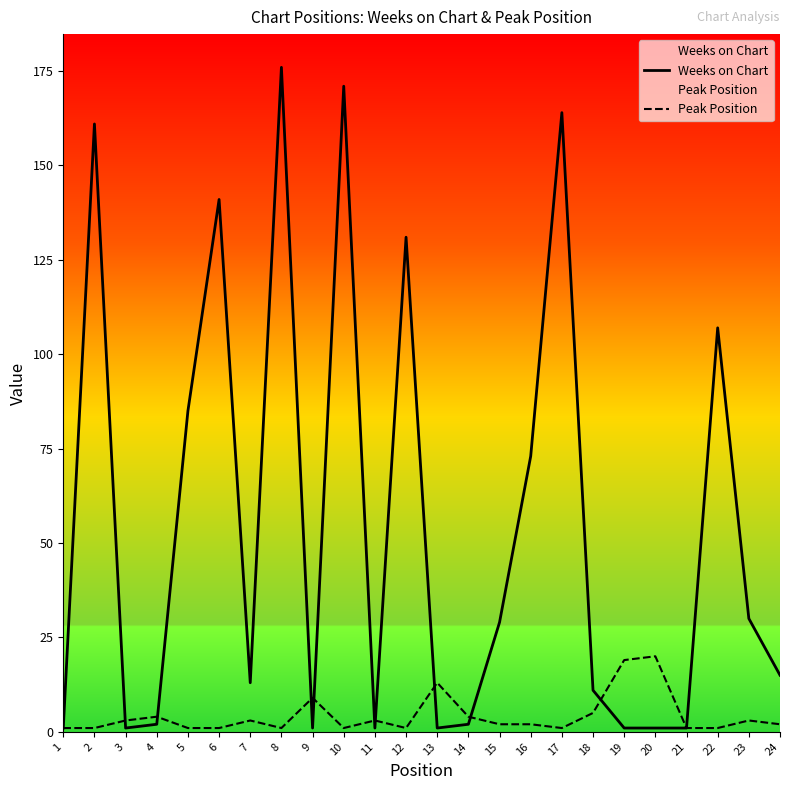

Between 6 and 16, which is larger?

6